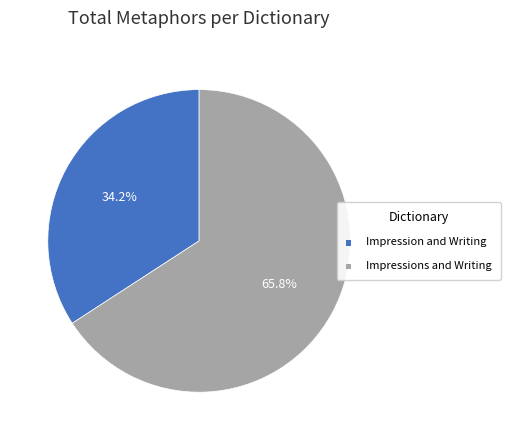

Which has a higher value, Impression and Writing or Impressions and Writing?

Impressions and Writing